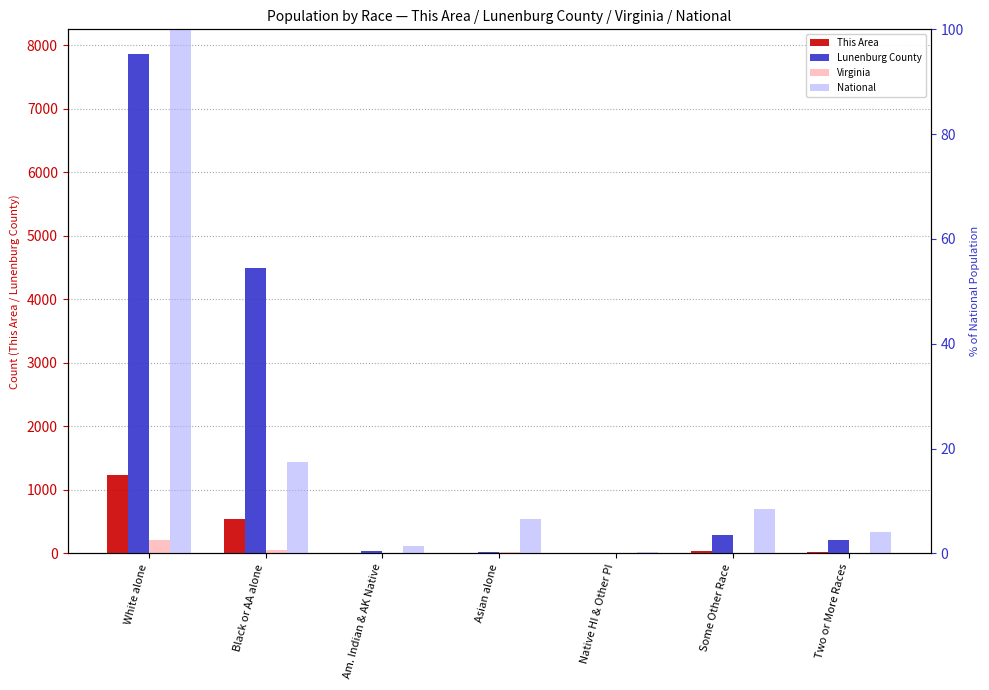

The Lunenburg County series shows 43.7 at Asian alone. True or false?

False